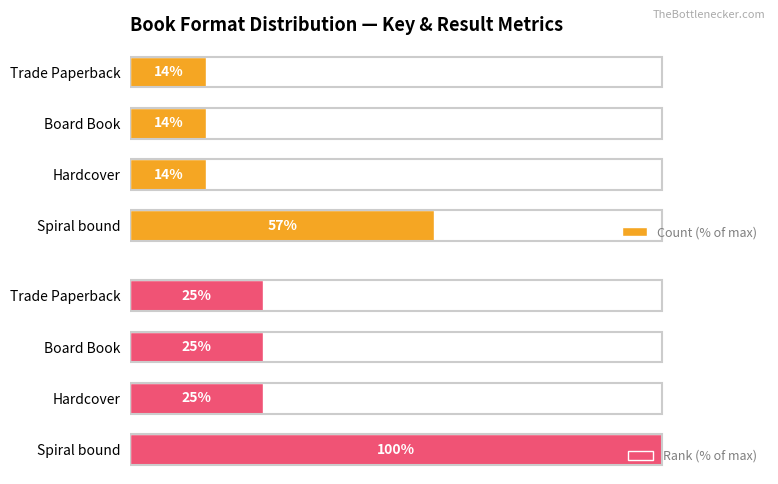

Reading left to right, extract all data points from this chart.

Count (% of max): 57.1	14.3	14.3	14.3
Rank (% of max): 100.0	25.0	25.0	25.0